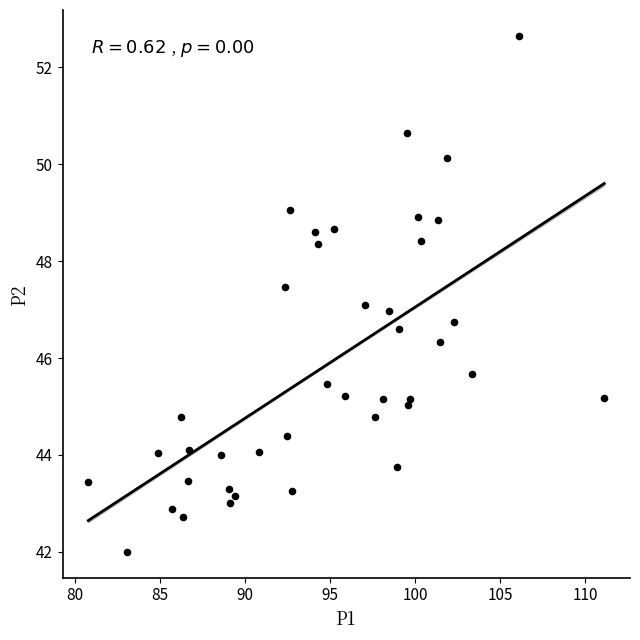

What is the range of X values (max minus min)?

30.3